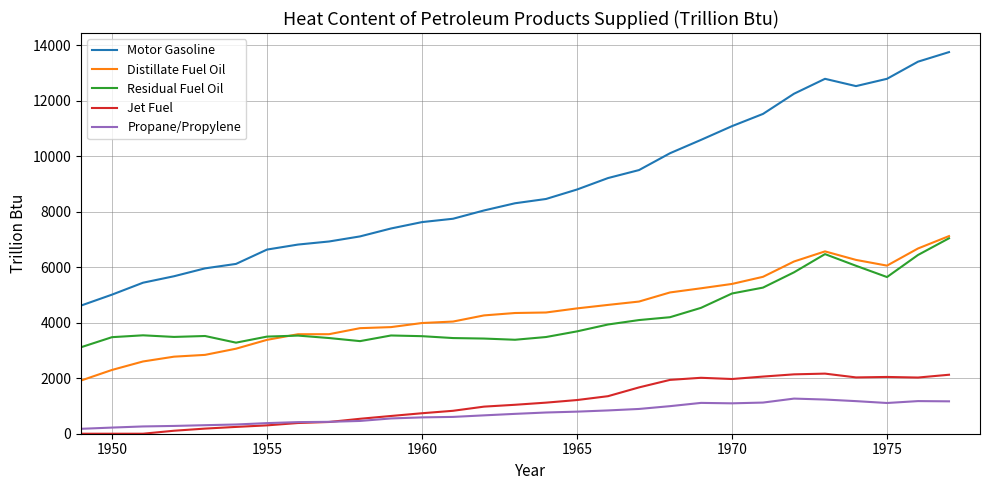

Which series has the largest total across all categories?

Motor Gasoline